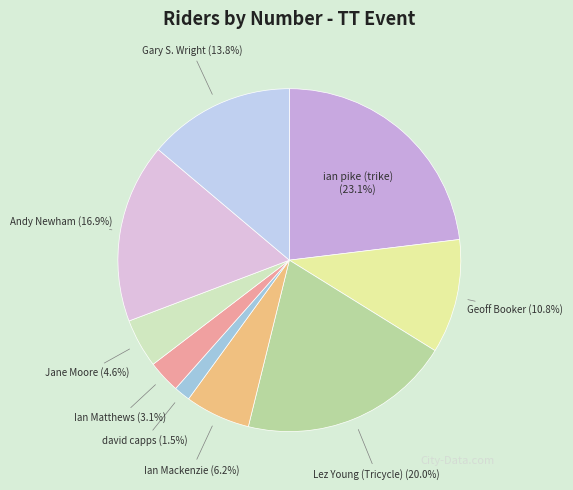

How many slices are in this pie chart?

9